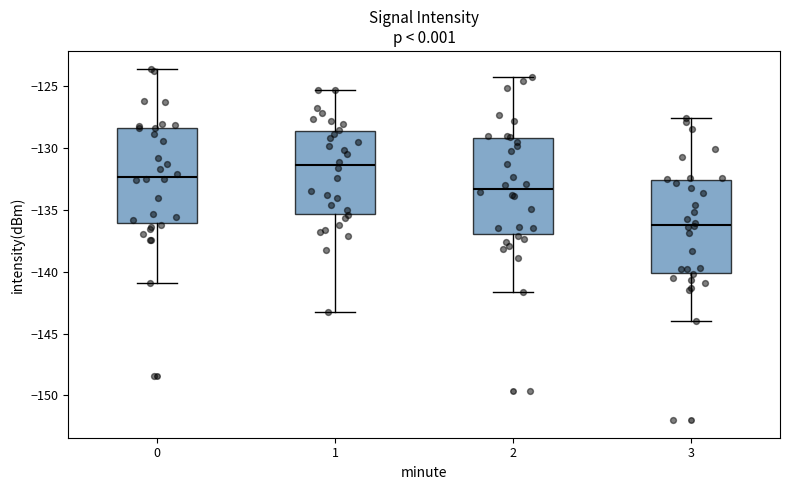

Where is the lower edge of the box at x = 3 on the y-axis? The values are not printed on the chart, so give them approximately, as read against the axis.

-140.0